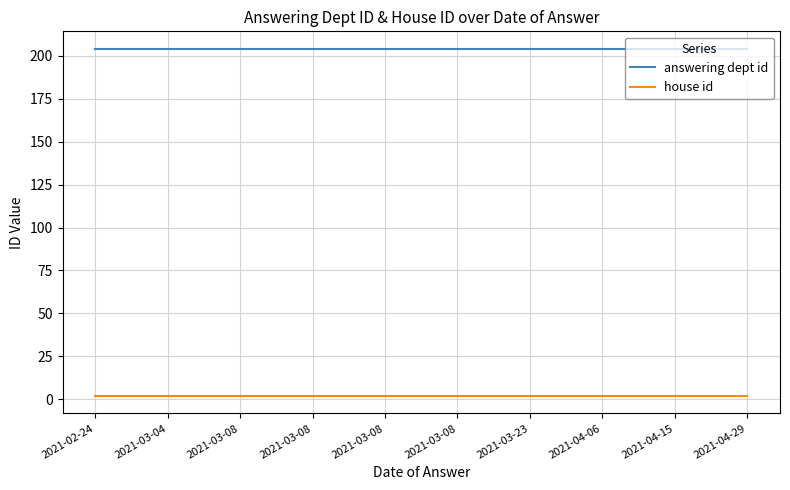

What are all the series names shown in the legend?

answering dept id, house id